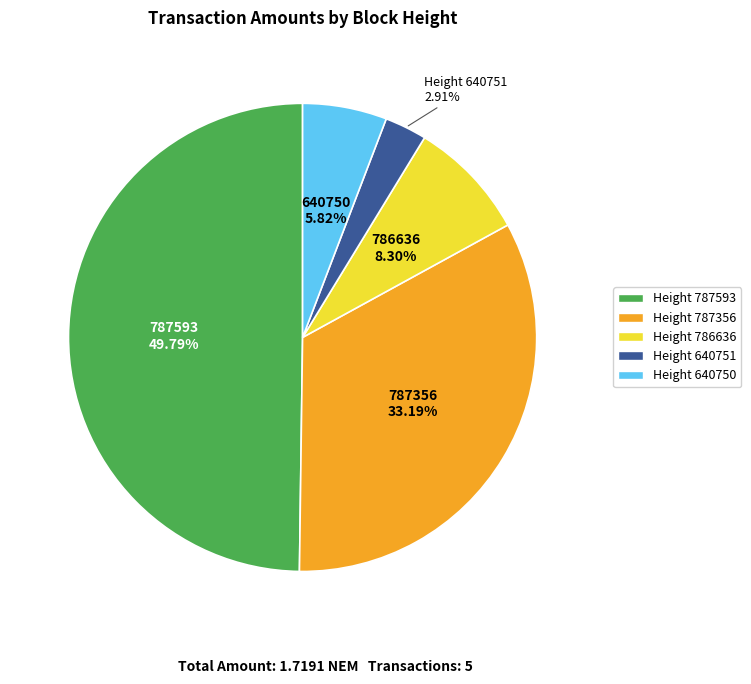

How many slices are in this pie chart?

5